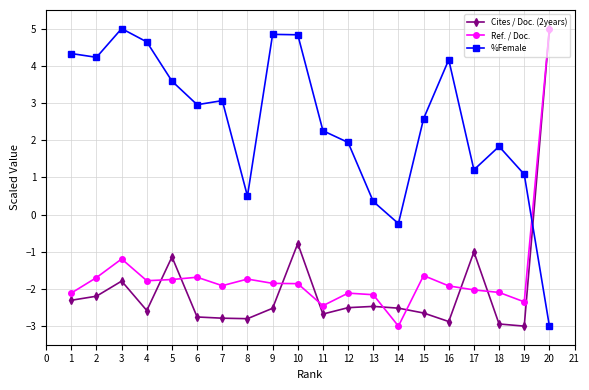

How many positive values does the %Female series have?

18